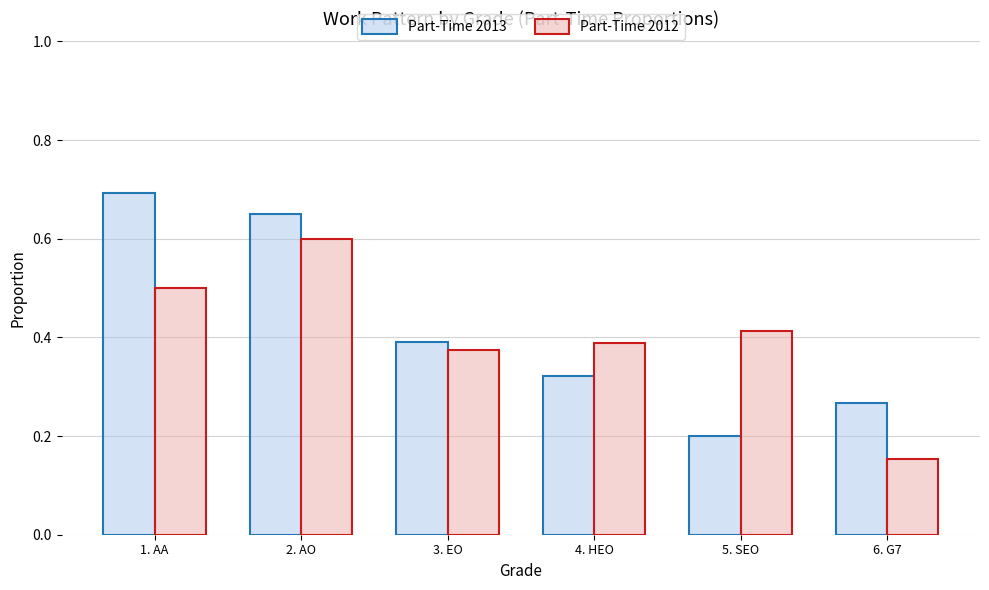

What is the spread (max minus min) of values at 4. HEO?

0.1